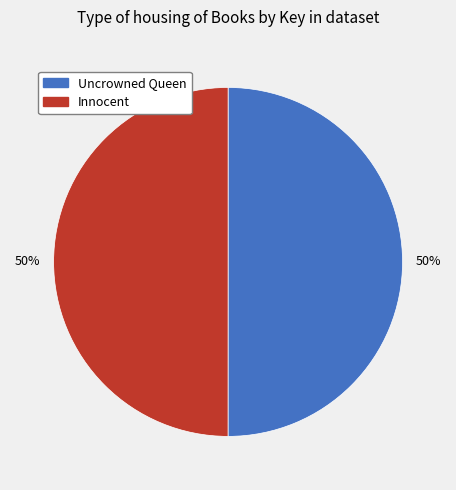

How many slices are in this pie chart?

2